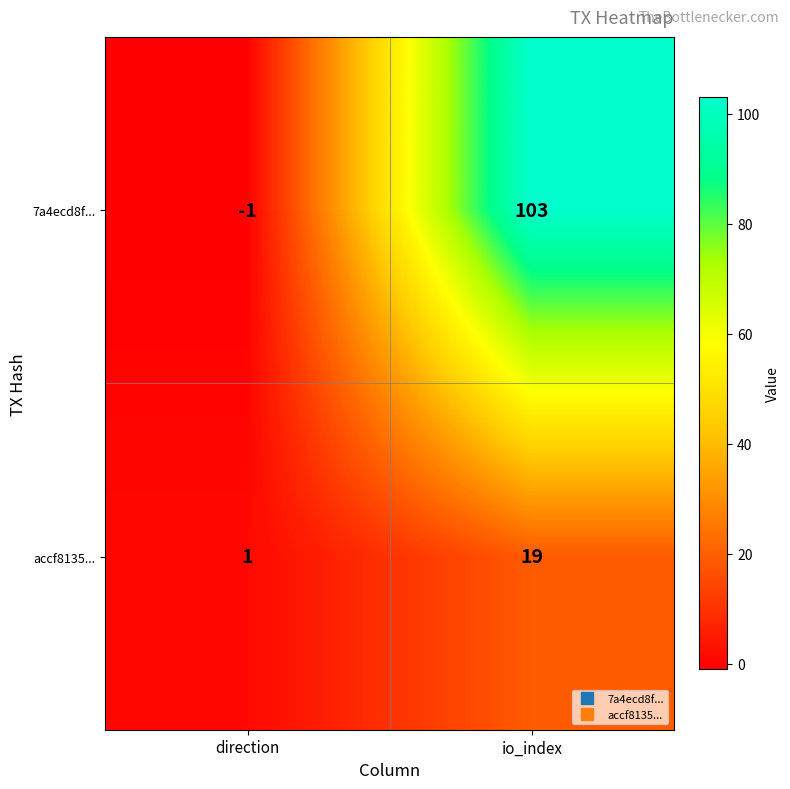

At which category is the sum across all series the highest?

io_index